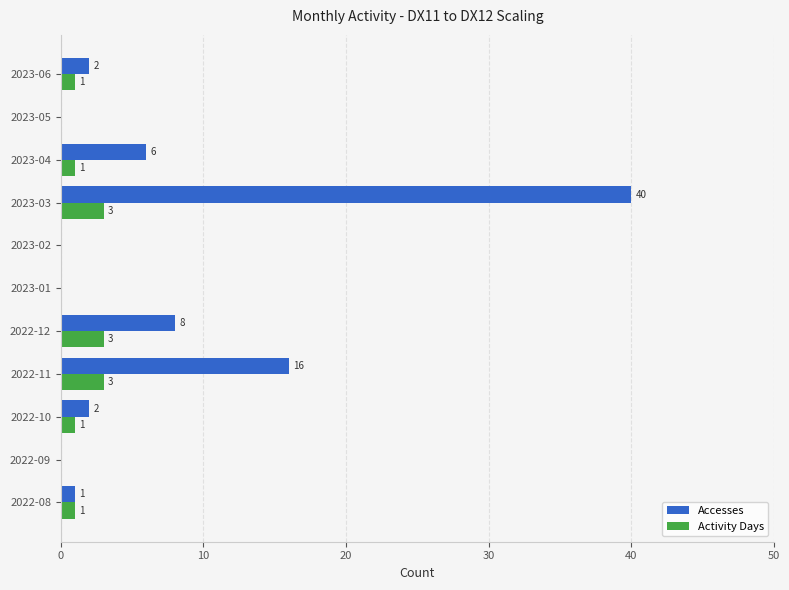

What is the highest value of the Activity Days series?

3